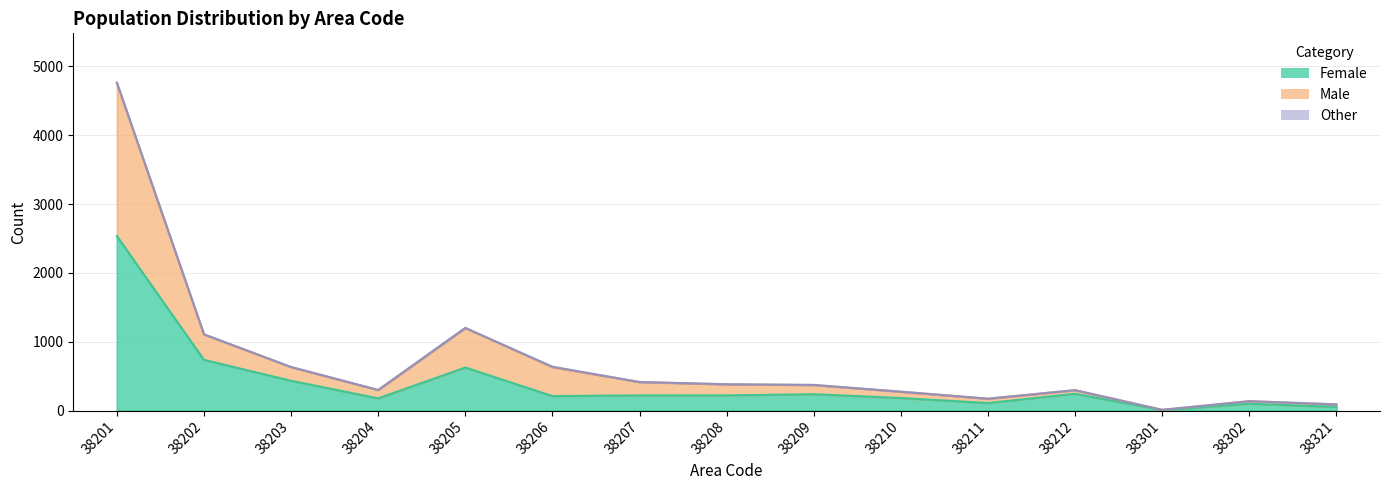

How many data points in Total are less than 372?

7